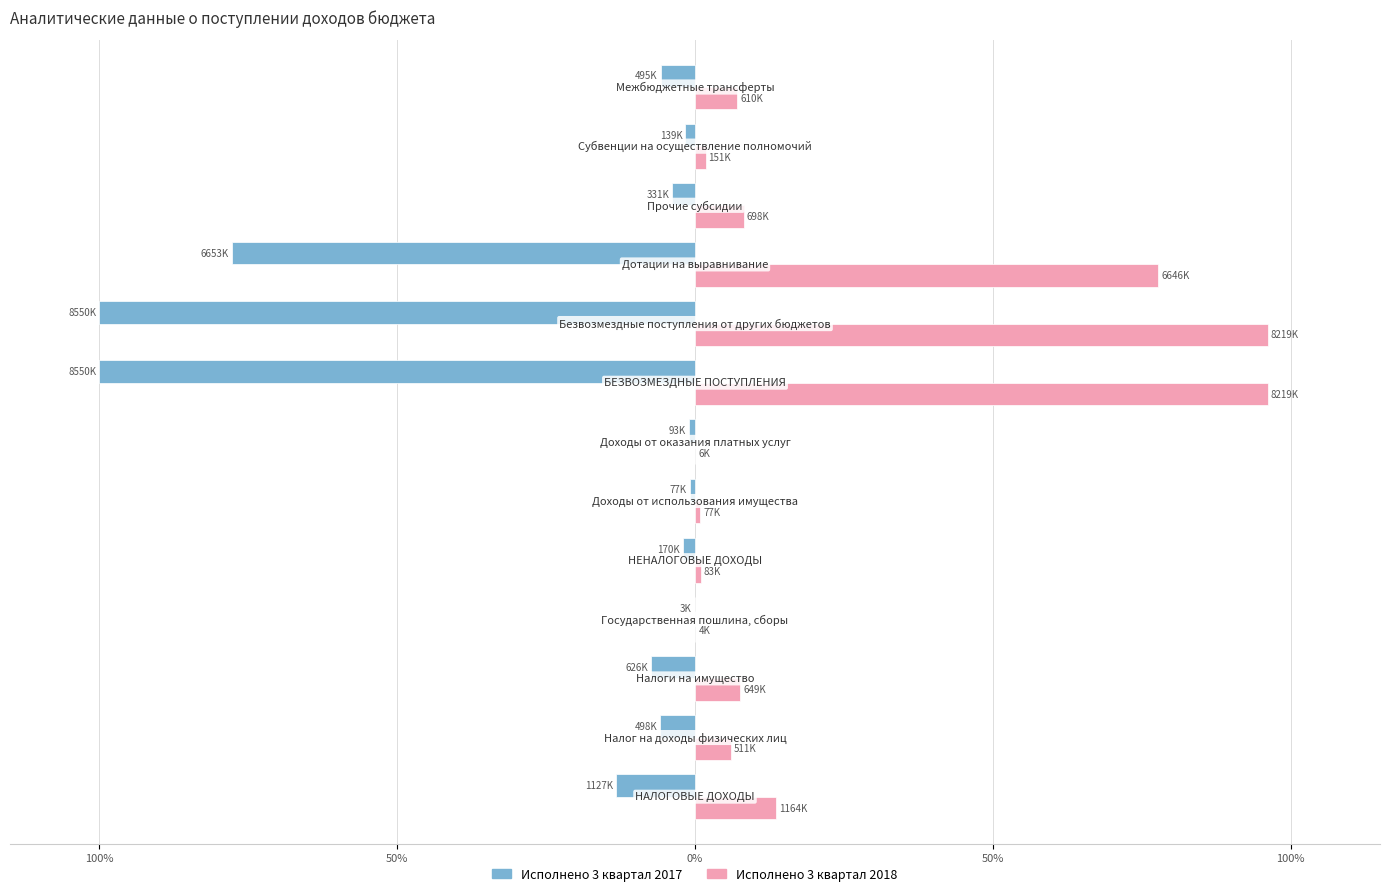

What is the difference between the second highest and second lowest values in the Исполнено 3 квартал 2017 series?

99.1